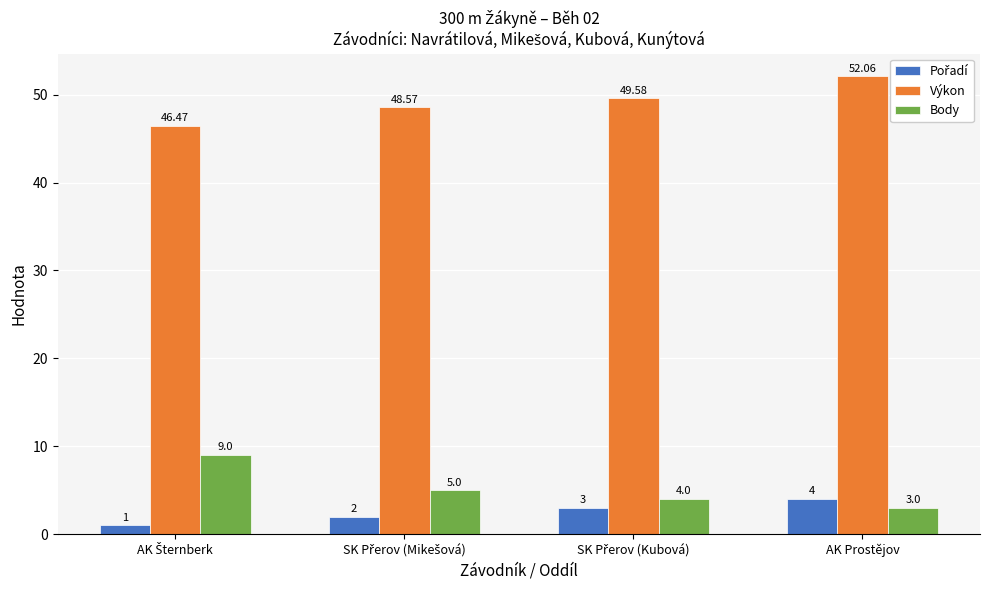

Which series has the largest range (max minus min)?

Body